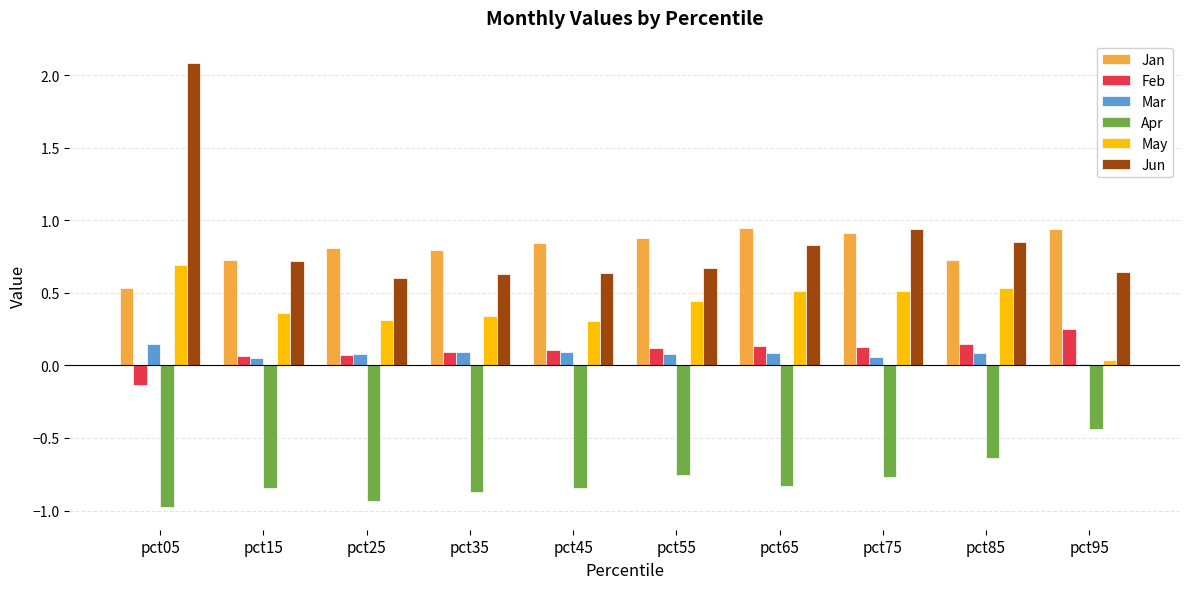

What is the sum of the May values at pct55 and pct65?

1.0